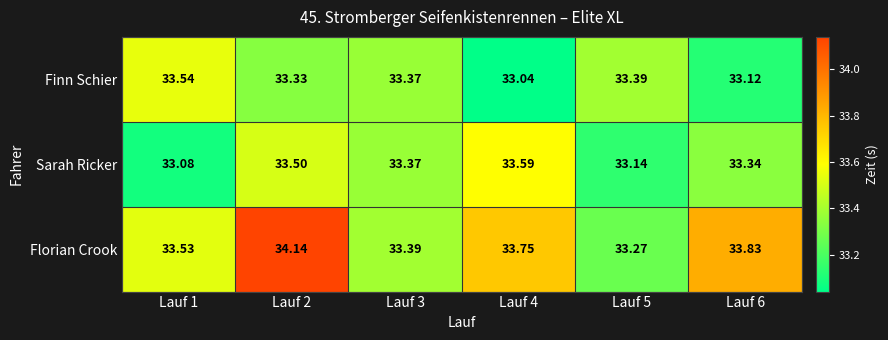

List the series in order of their peak value, highest first.

Florian Crook, Sarah Ricker, Finn Schier